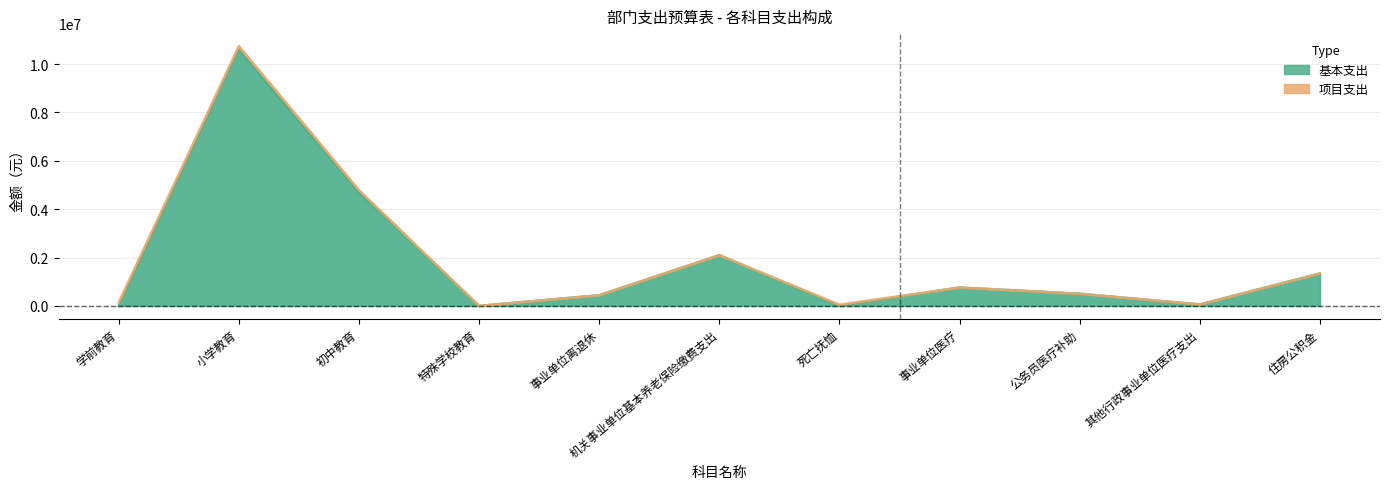

How many values are below 503251?

5